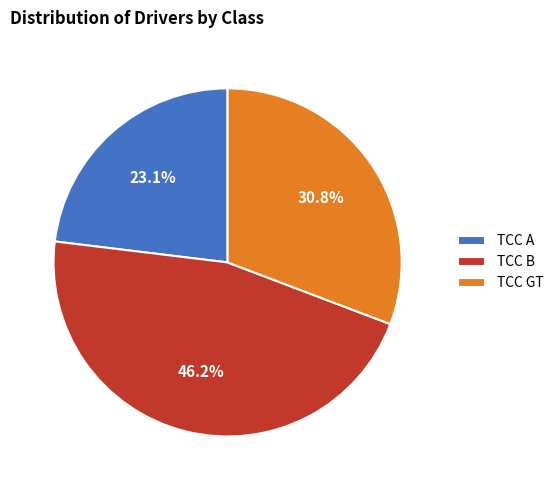

True or false: TCC A accounts for 23% of the total.

True